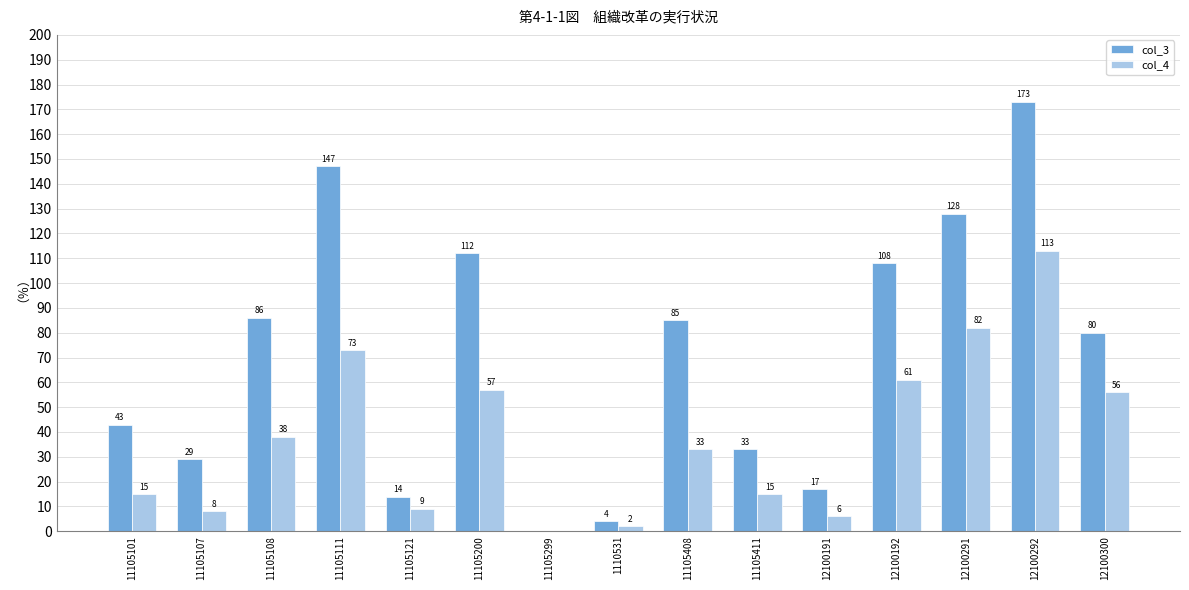

Between 11105111 and 12100192, which series saw the biggest shift?

col_3